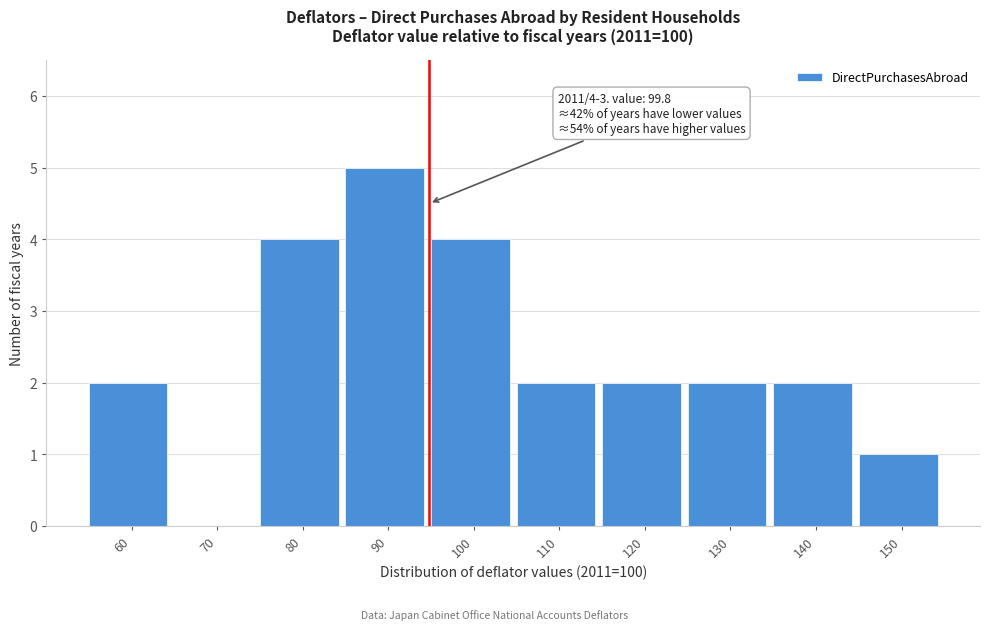

Reading left to right, what are all the values shown in this chart?

60=2	70=0	80=4	90=5	100=4	110=2	120=2	130=2	140=2	150=1